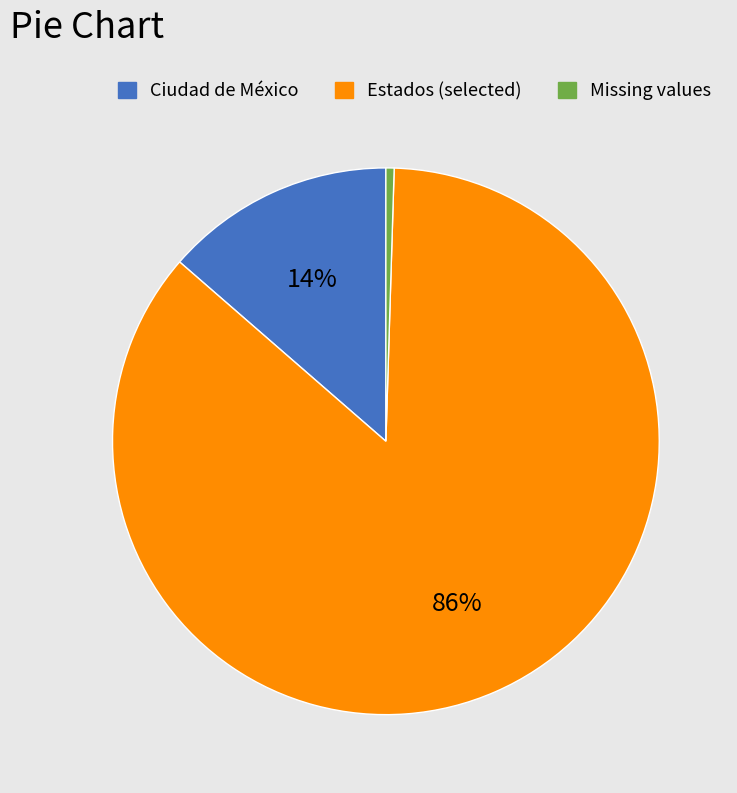

To the nearest percent, what is the average slice percentage?

33%